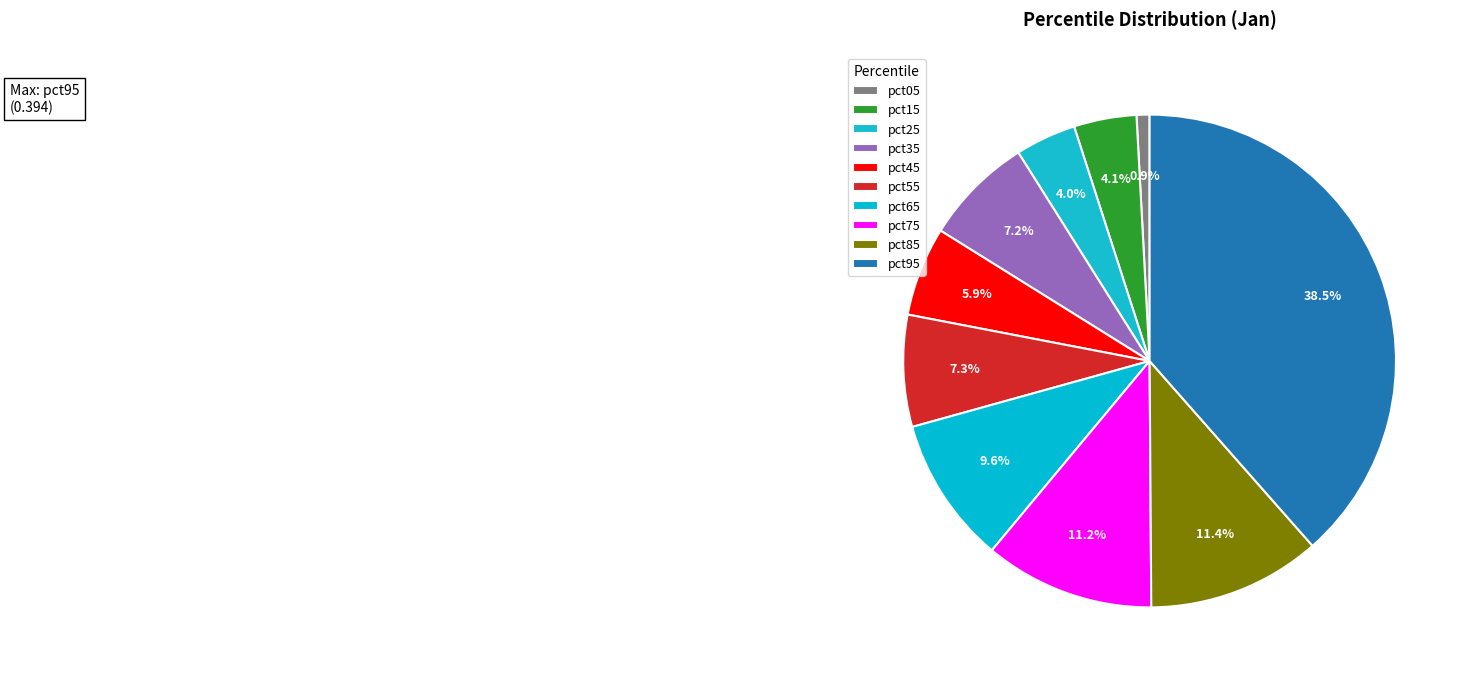

What is the smallest slice in the pie chart?

pct05